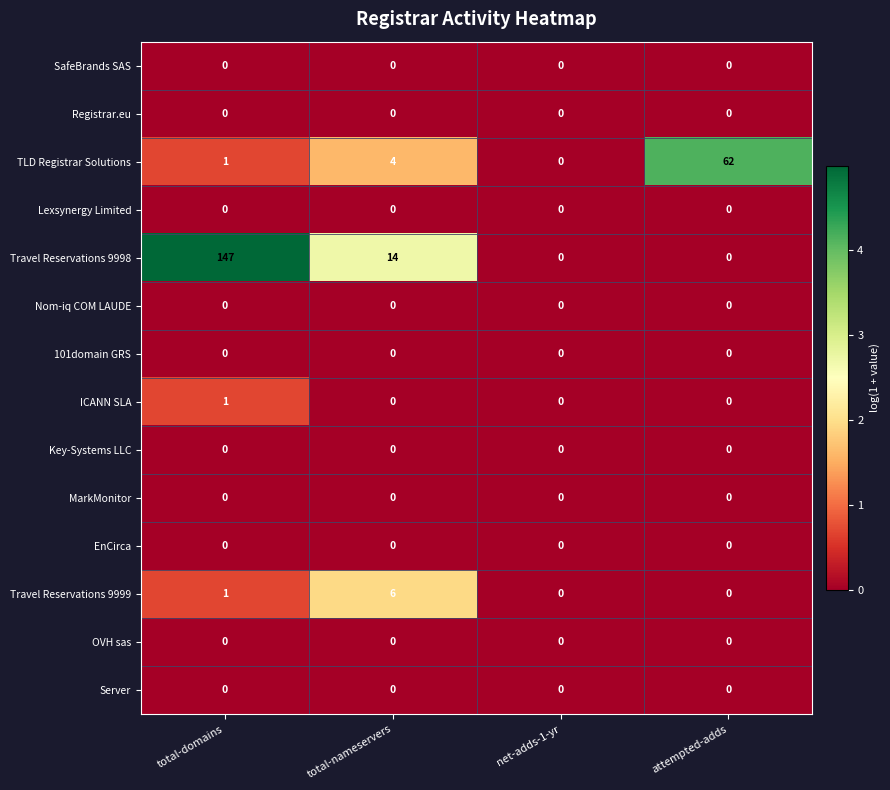

Which series has the widest spread of values?

Travel Reservations 9998